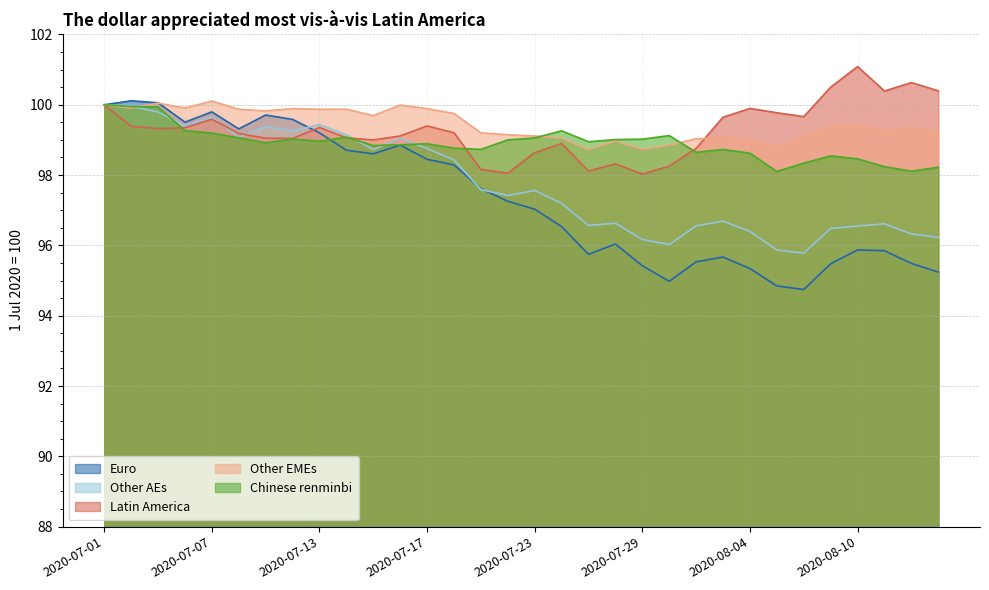

What is the difference between the Chinese renminbi values at 2020-08-13 and 2020-07-02?

1.7